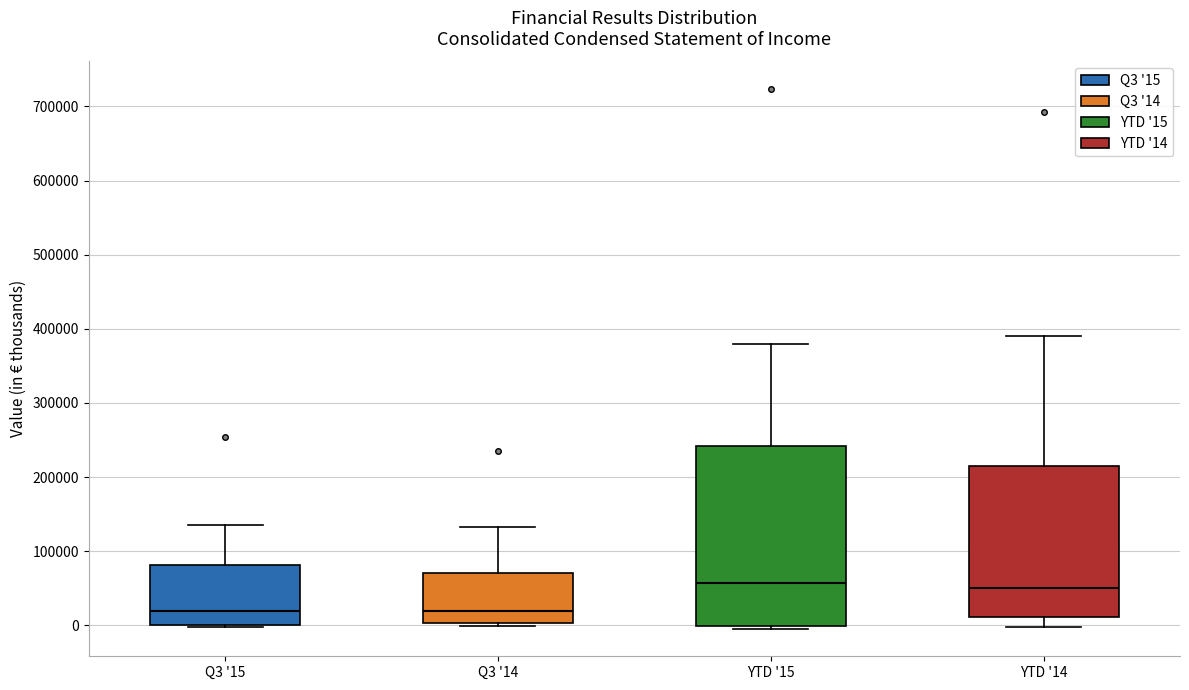

Where does the upper whisker of the box for YTD '15 end on the y-axis? The values are not printed on the chart, so give them approximately, as read against the axis.

380000